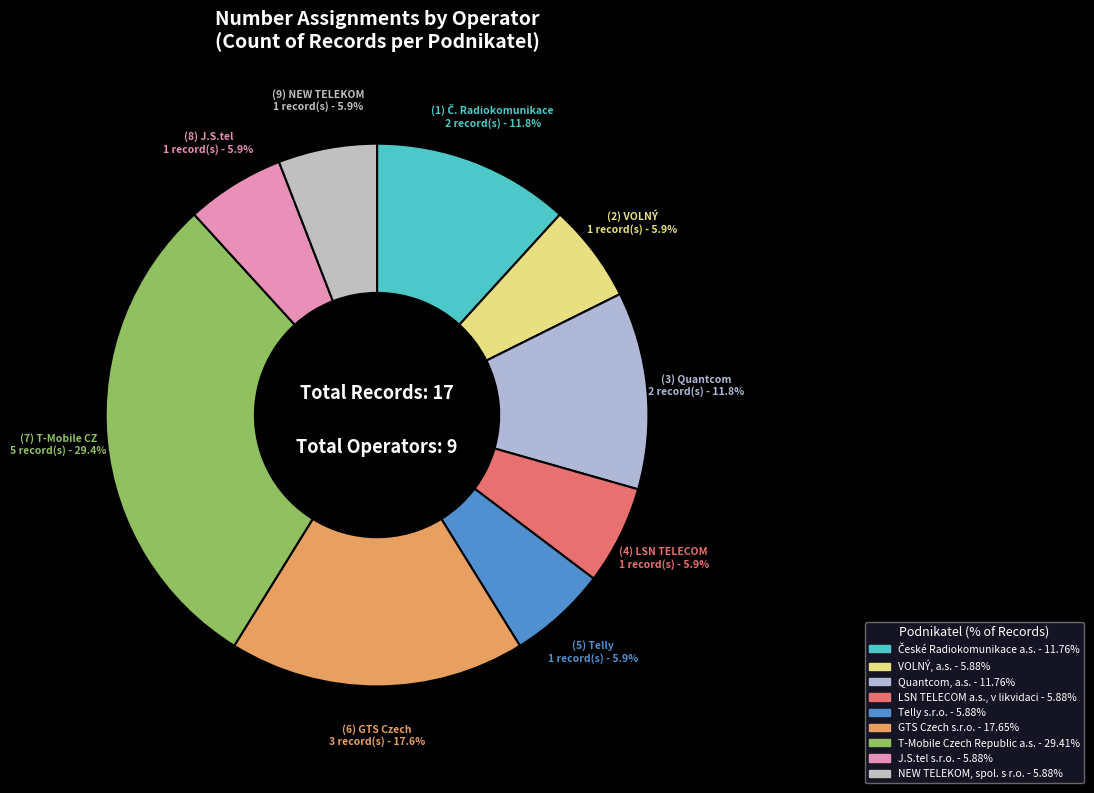

Do Quantcom, a.s. and Telly s.r.o. together represent more than half of the pie?

No